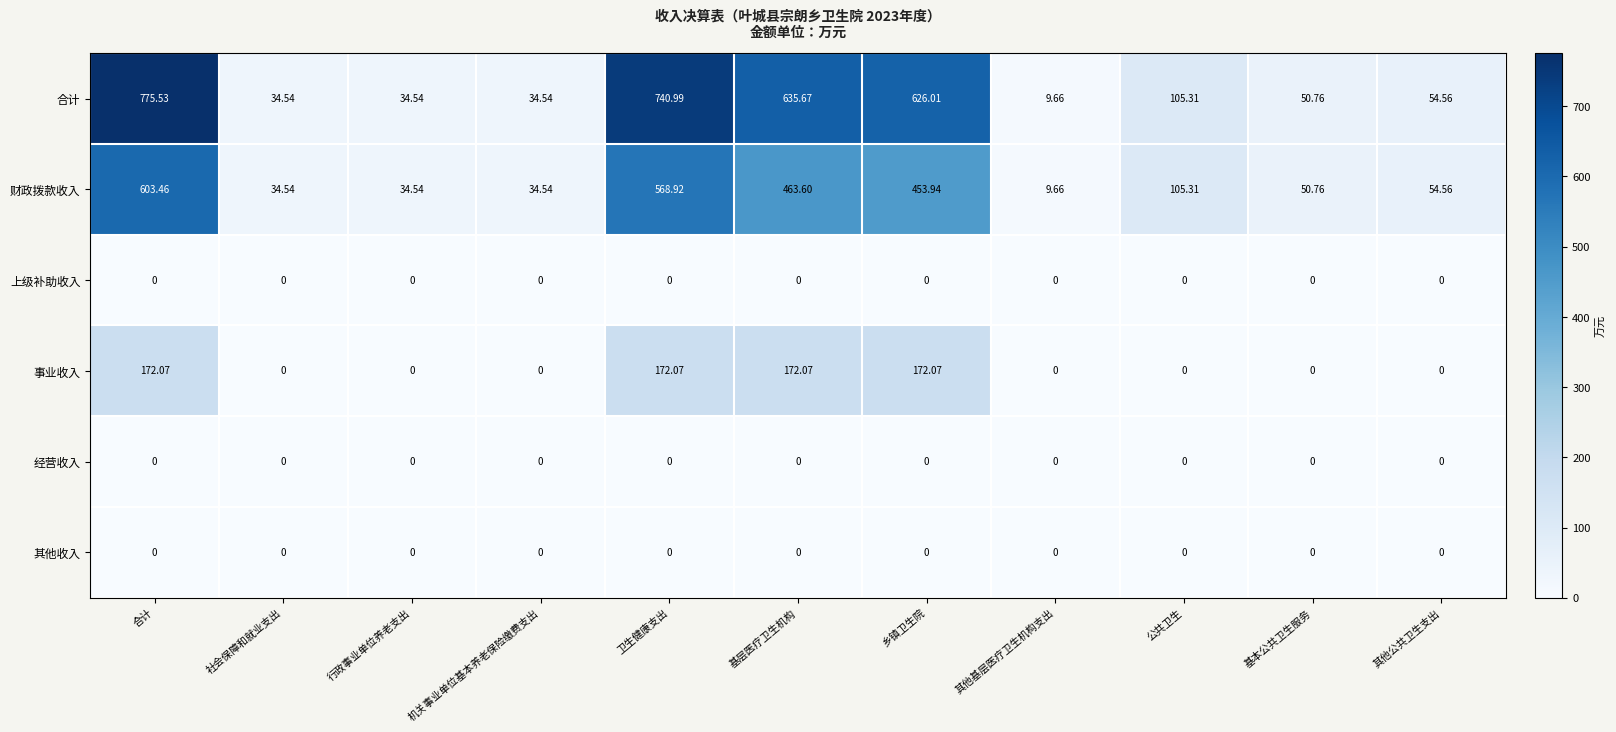

At which category is the sum across all series the highest?

合计